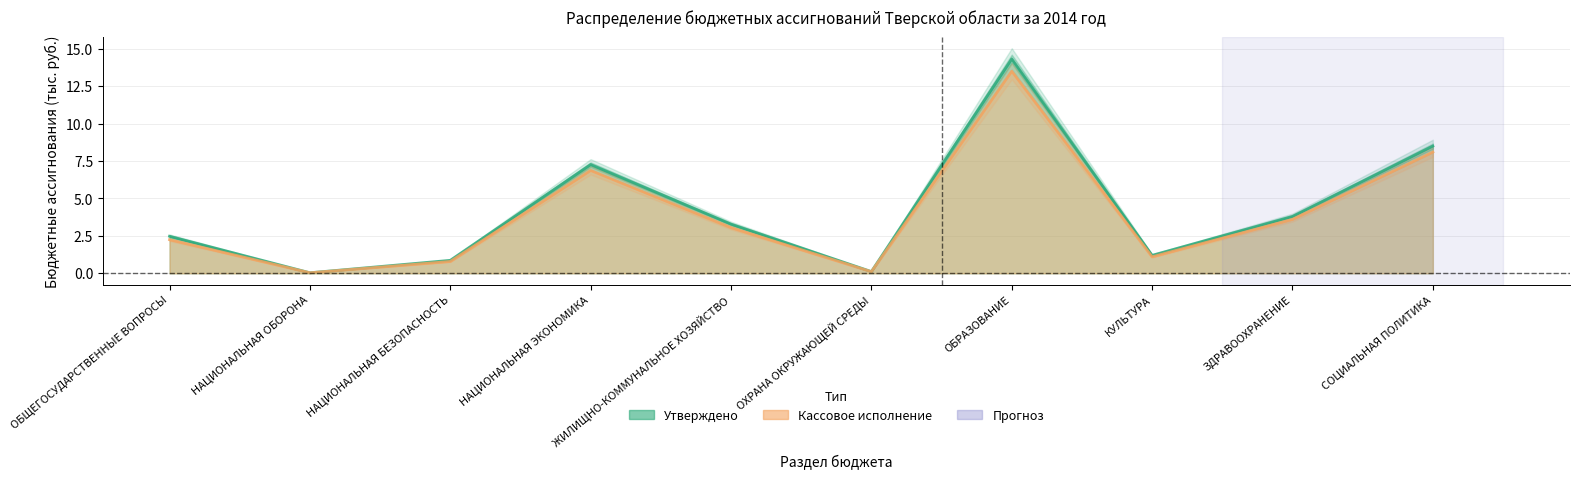

Where is the first local maximum for Кассовое исполнение (тыс. руб.)?

НАЦИОНАЛЬНАЯ ЭКОНОМИКА